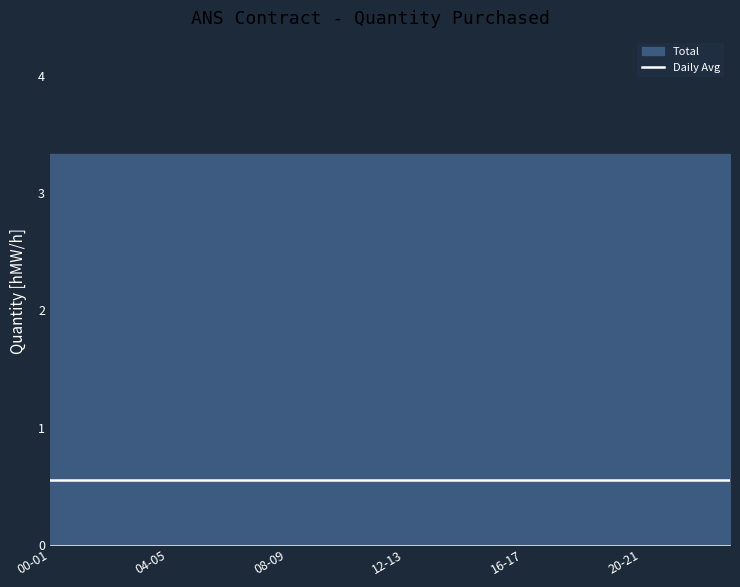

Which label corresponds to the largest value in the chart?

00-01